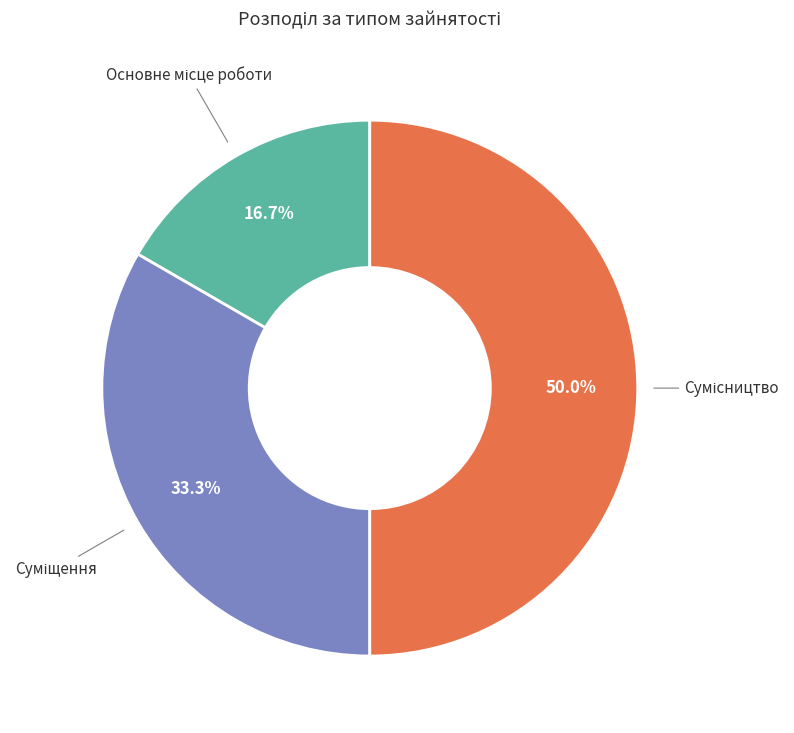

Which category has the smallest portion of the pie?

Основне місце роботи